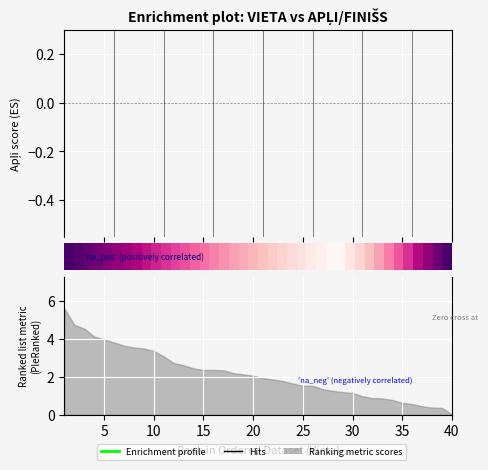

How many lines are shown in the chart?

2